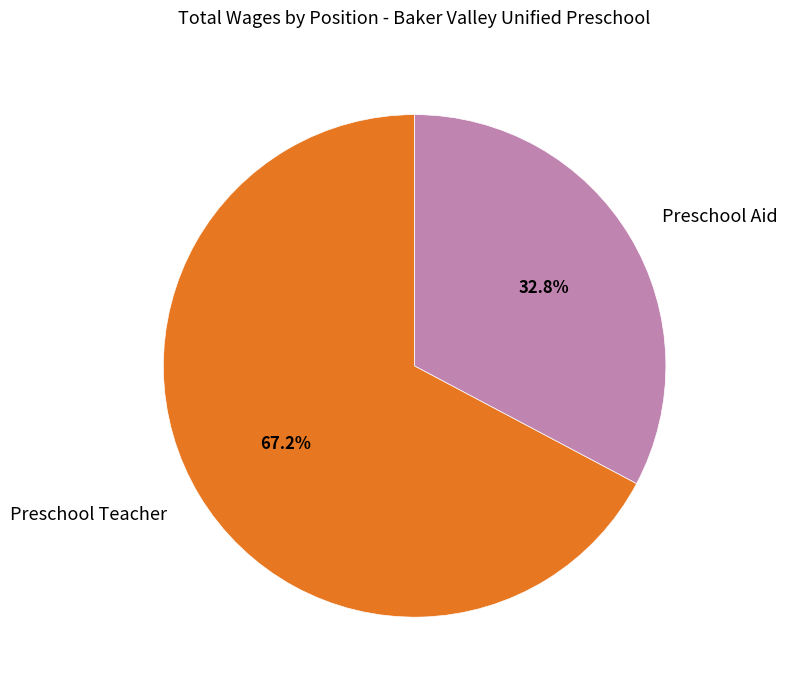

What percentage is the Preschool Teacher slice, to the nearest percent?

67%